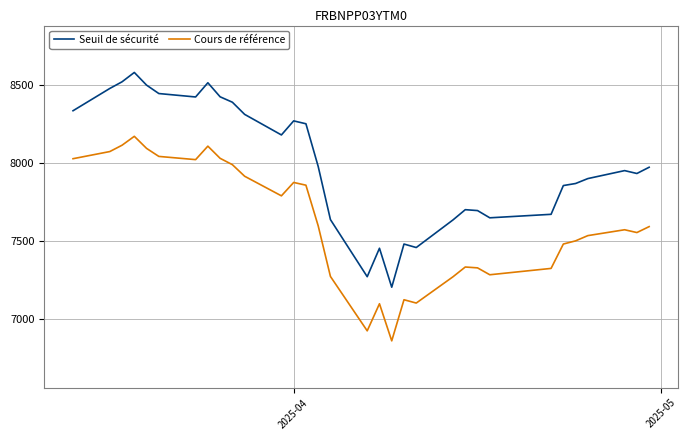

Which series has the widest spread of values?

Seuil de sécurité